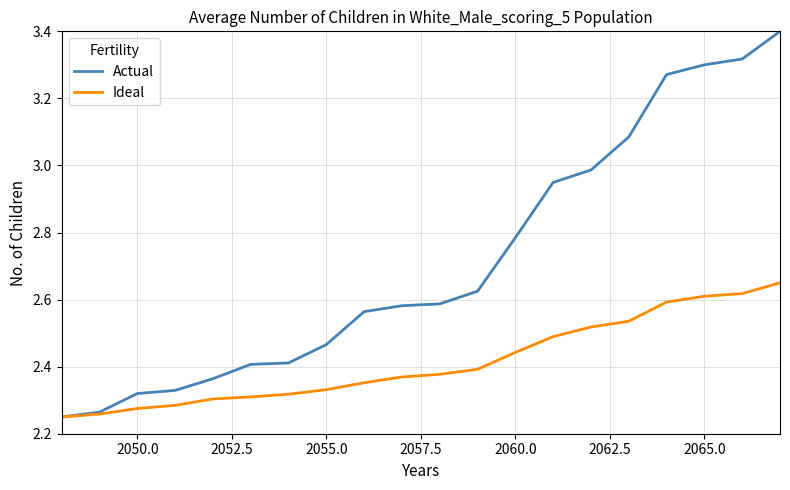

Which series has the widest spread of values?

Actual